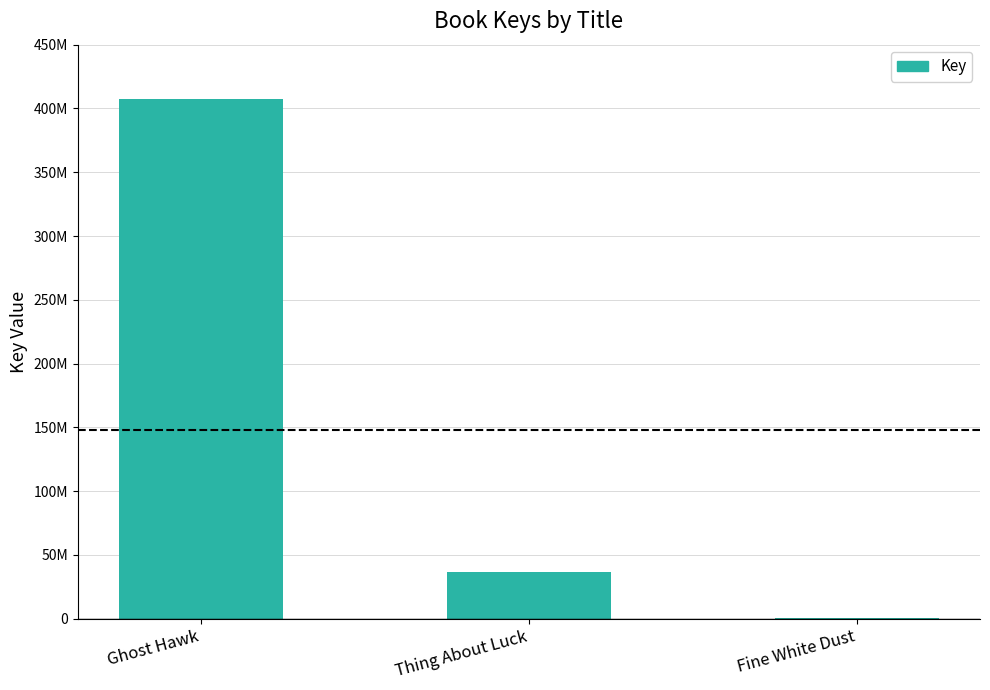

Rank the categories by value from lowest to highest.

Fine White Dust, Thing About Luck, Ghost Hawk